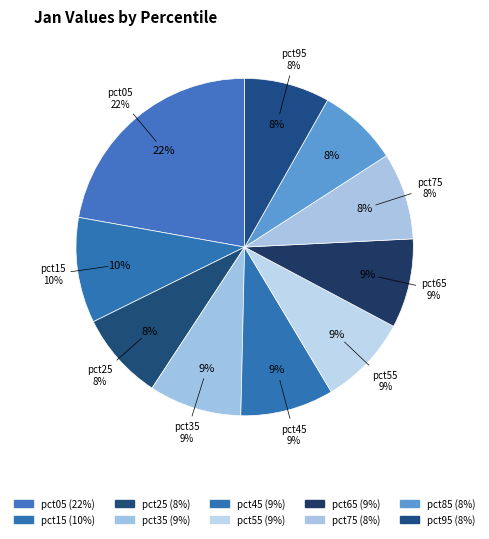

What is the total percentage of pct35 and pct95?

17.1%